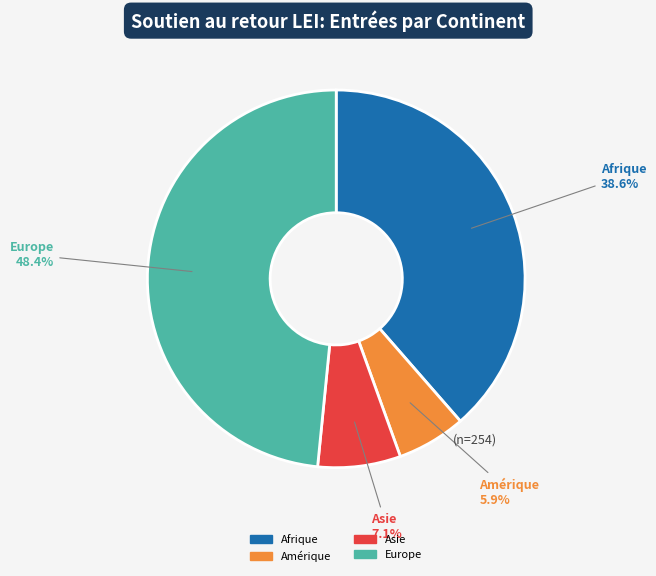

Is there a majority slice in this chart?

No